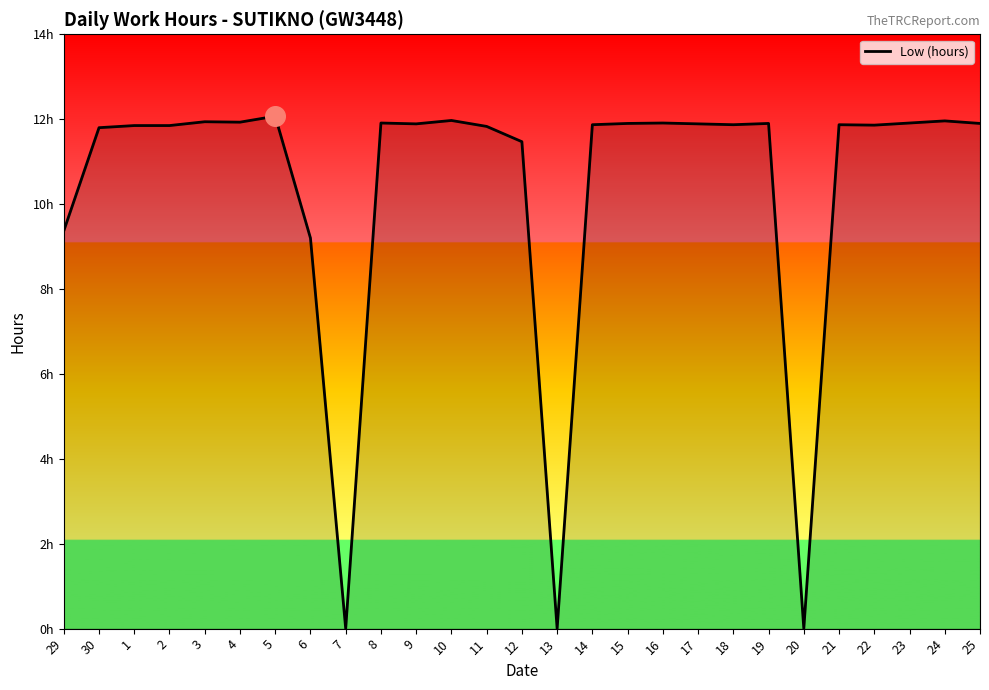

Does the chart have visible grid lines?

No